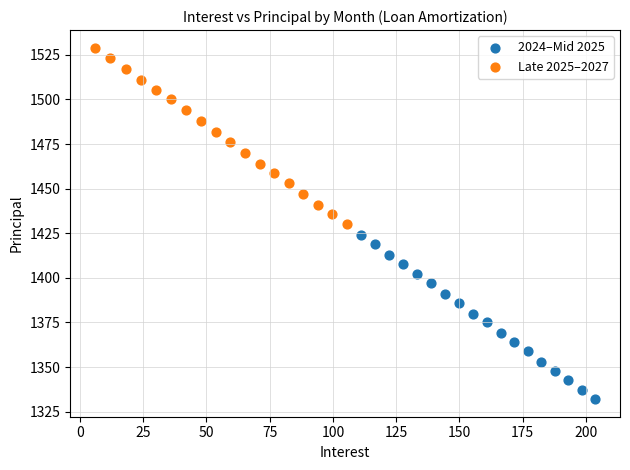

Which series reaches the minimum Y coordinate?

2024–Mid 2025